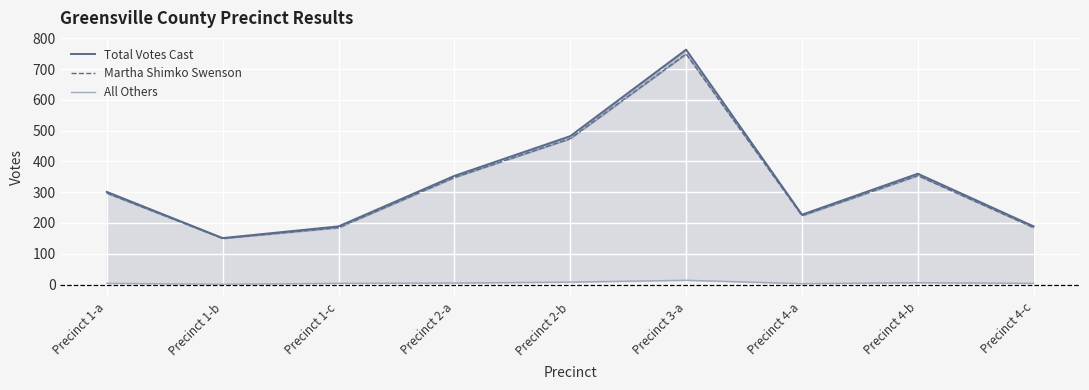

Reading left to right, list all the values displayed in this chart.

Total Votes Cast: 301	151	189	353	482	763	227	360	189
Martha Shimko Swenson: 297	150	185	348	474	749	224	354	185
All Others: 4	1	4	5	8	14	3	6	4